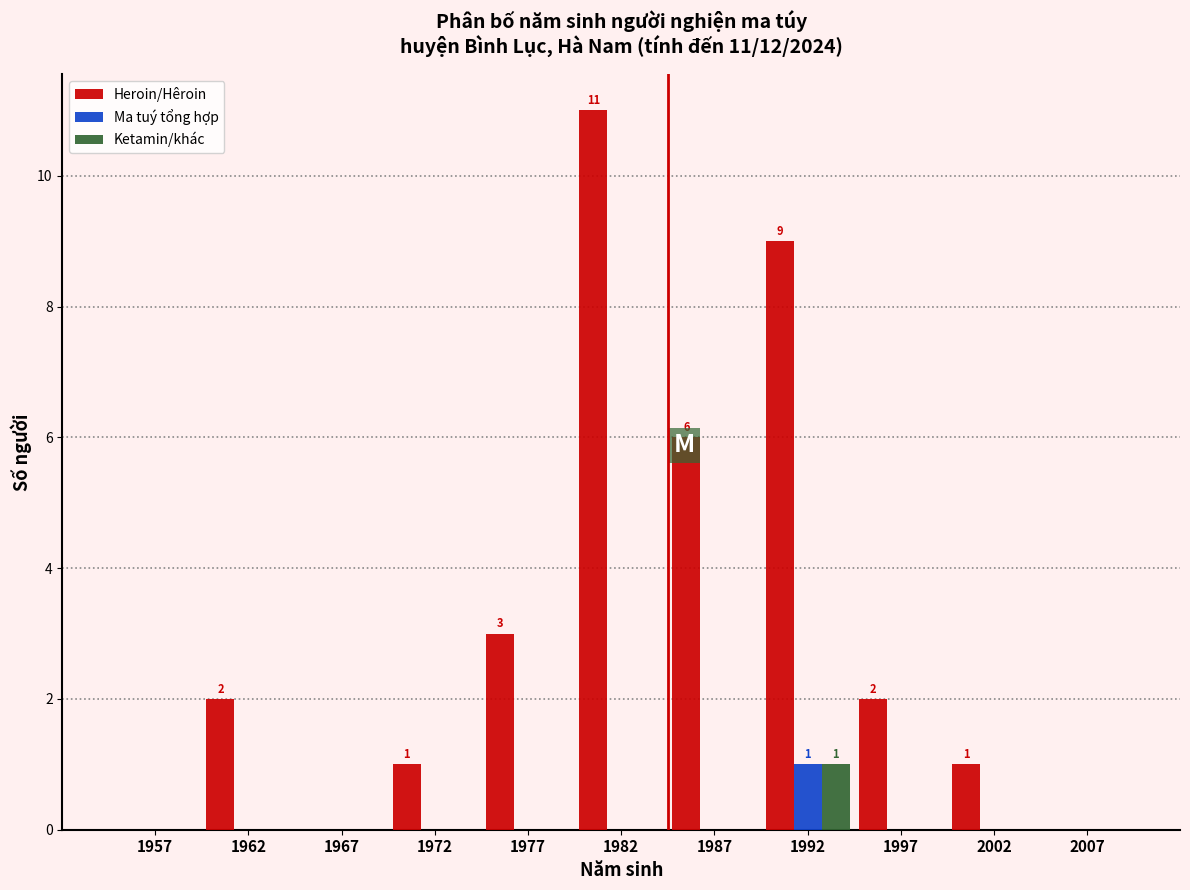

True or false: Heroin/Hêroin has a value of 3 at 1977.

True